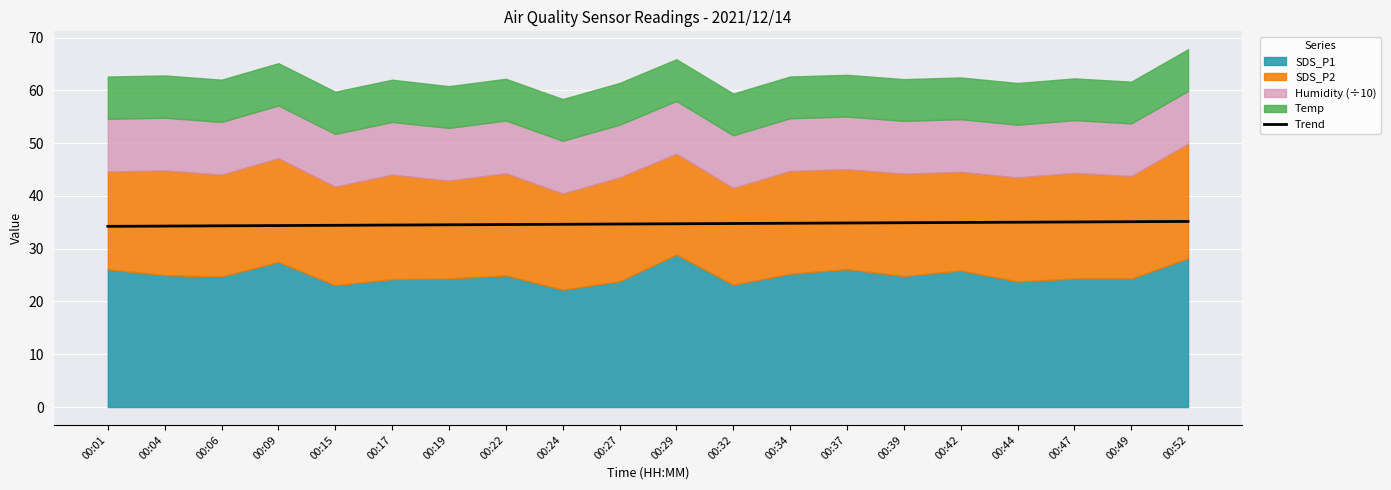

What is the lowest value of the Trend series?

34.2